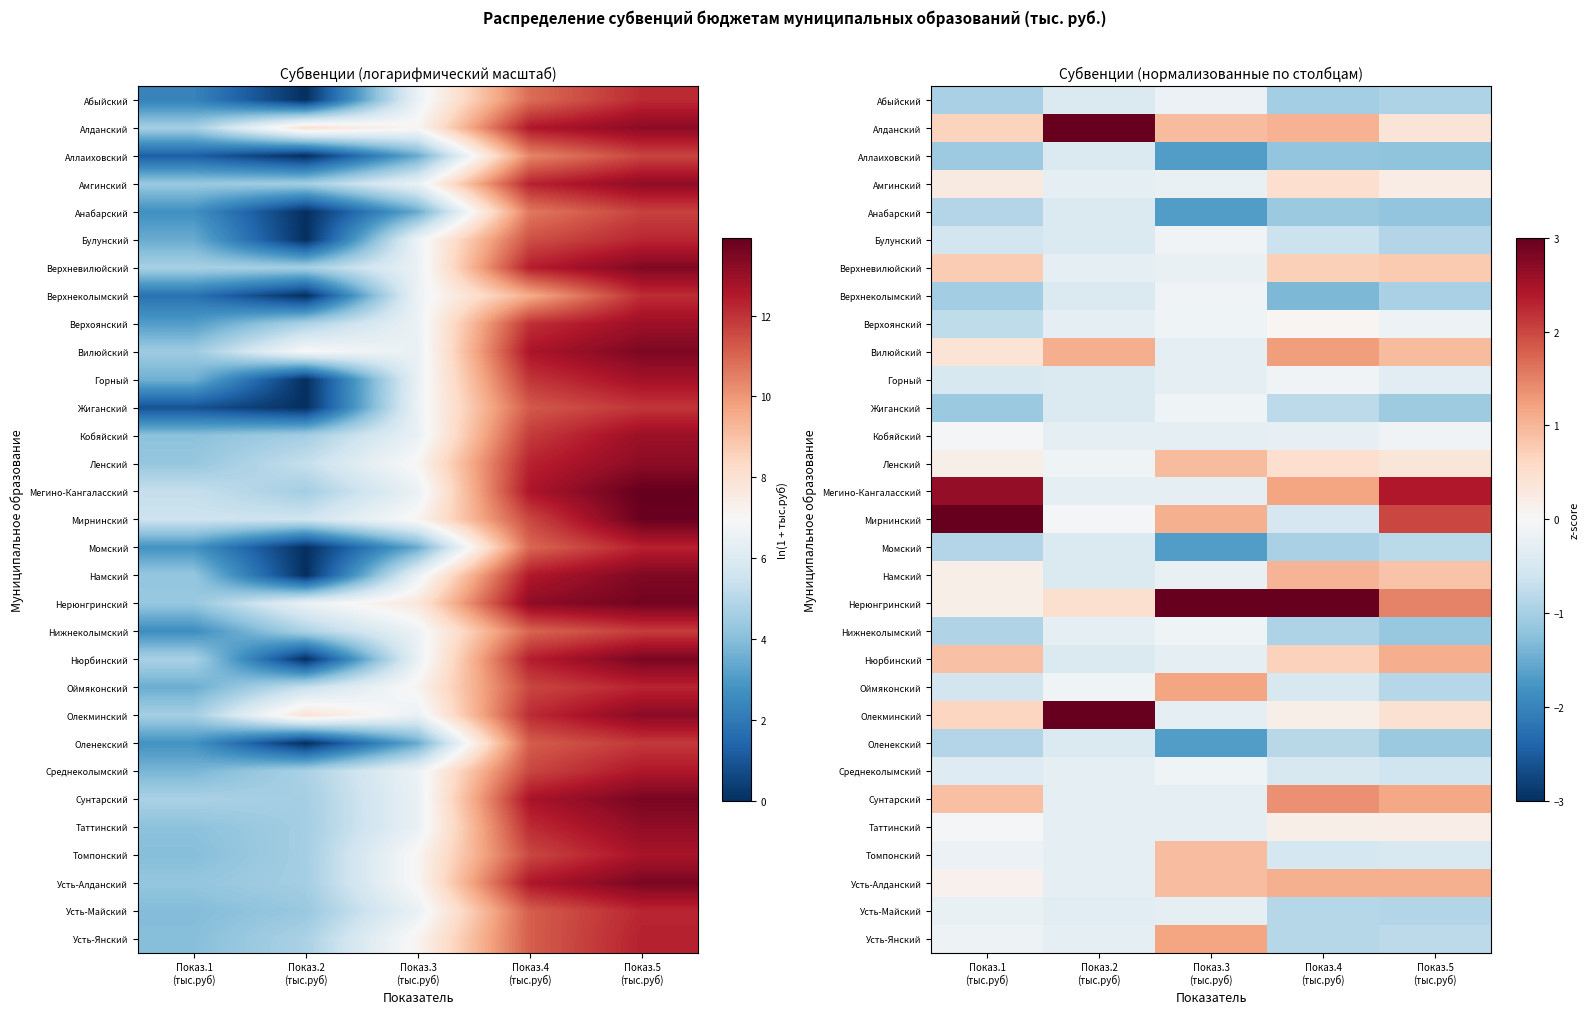

At which label does Мегино-Кангаласский first exceed 1?

Показ.1 (тыс.руб)